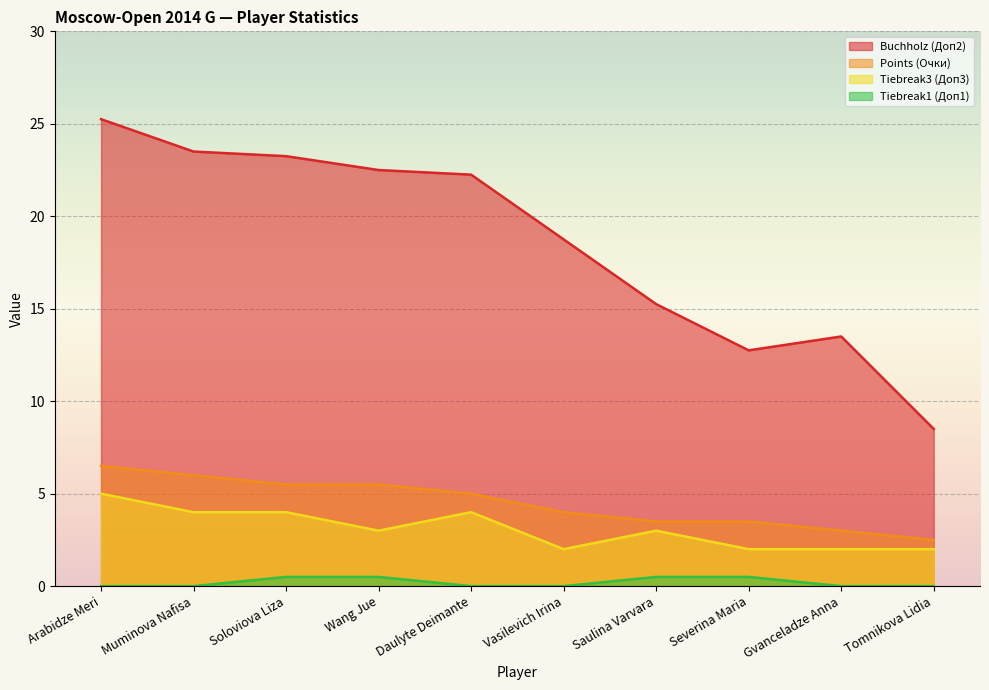

Is the value of Tiebreak1 (Доп1) at Daulyte Deimante greater than the value of Points (Очки) at Vasilevich Irina?

No